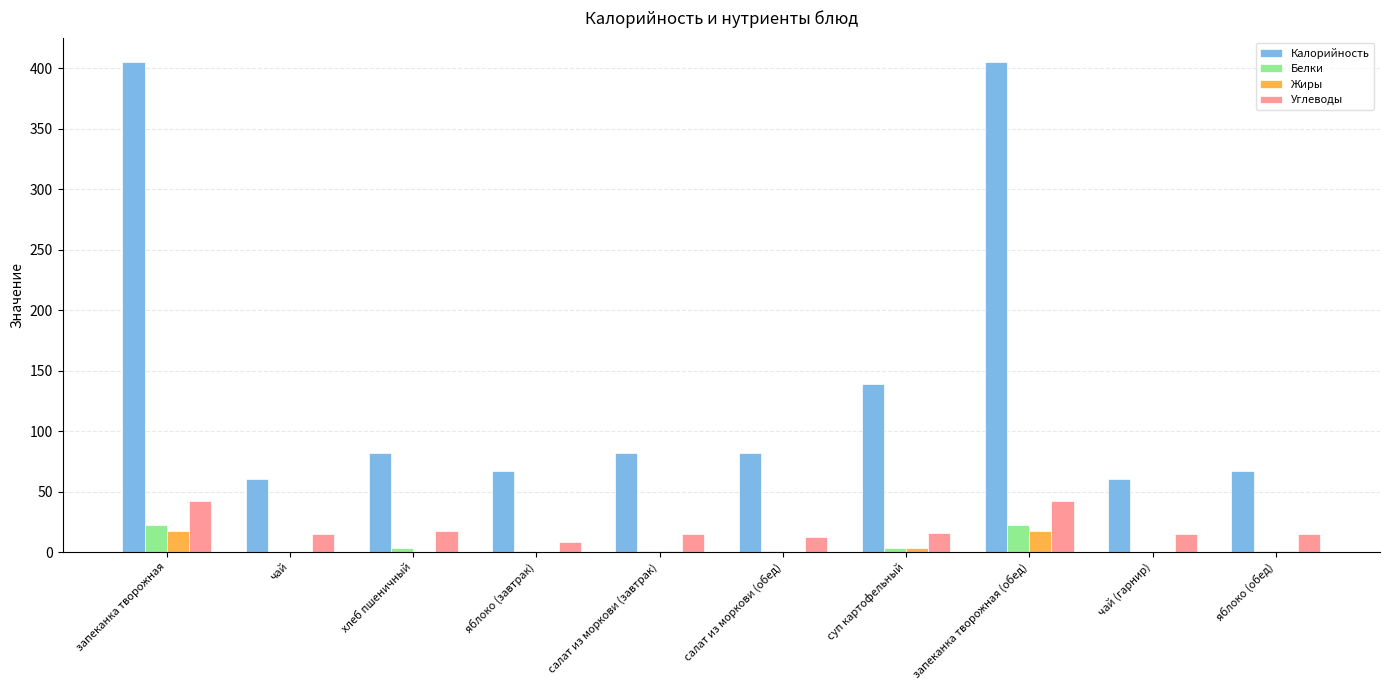

Are the bars grouped side by side (vs. stacked)?

Yes